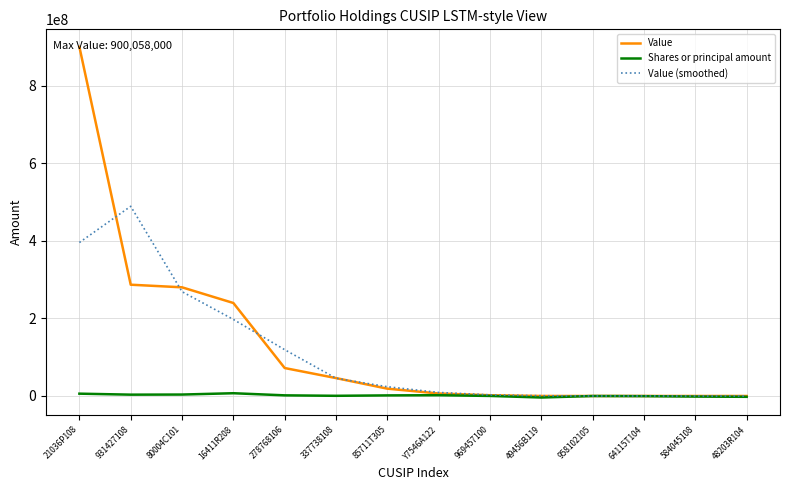

True or false: Value (smoothed) has a value of 247448923.9 at 21036P108.

False